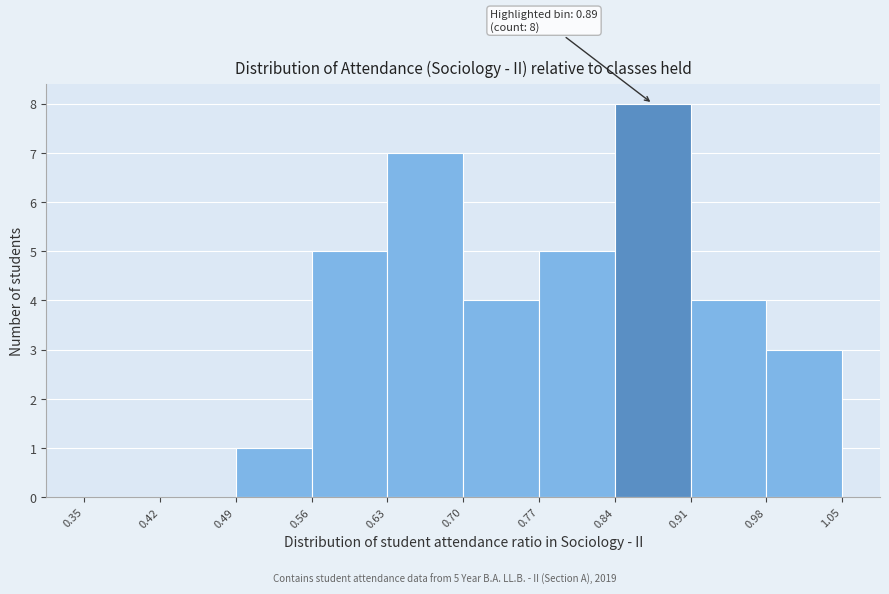

Which range on the x-axis has the tallest bar?

0.84 to 0.91